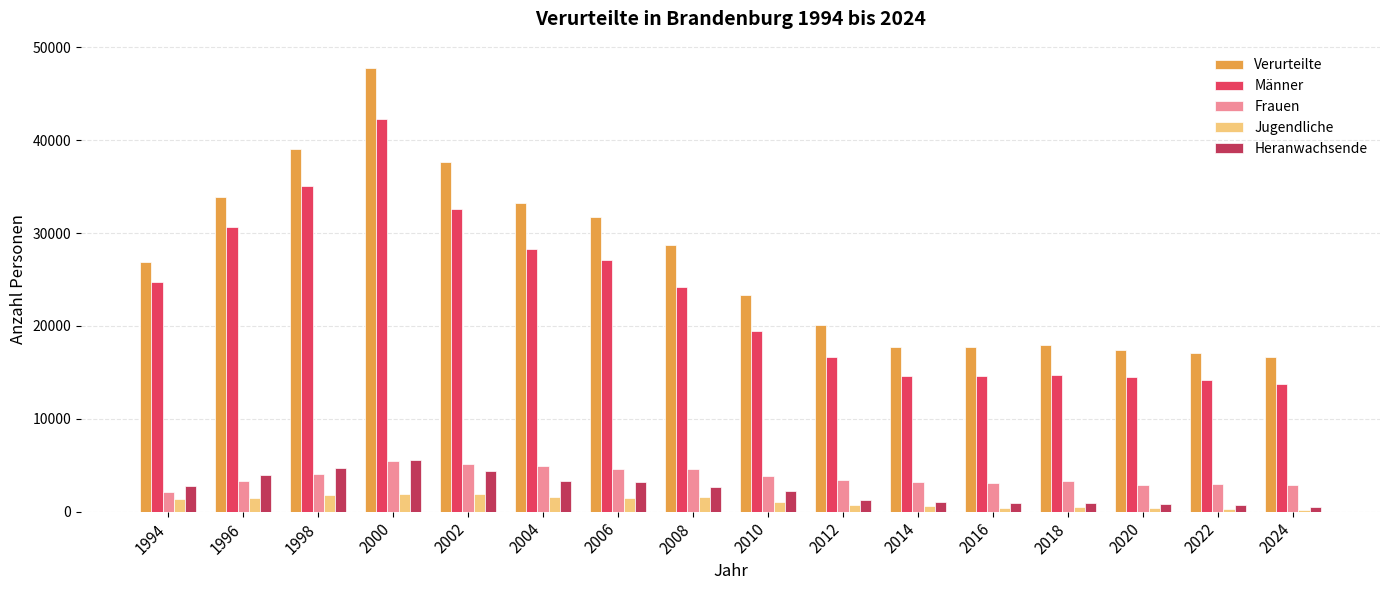

At how many categories does at least one series exceed 35186?

3